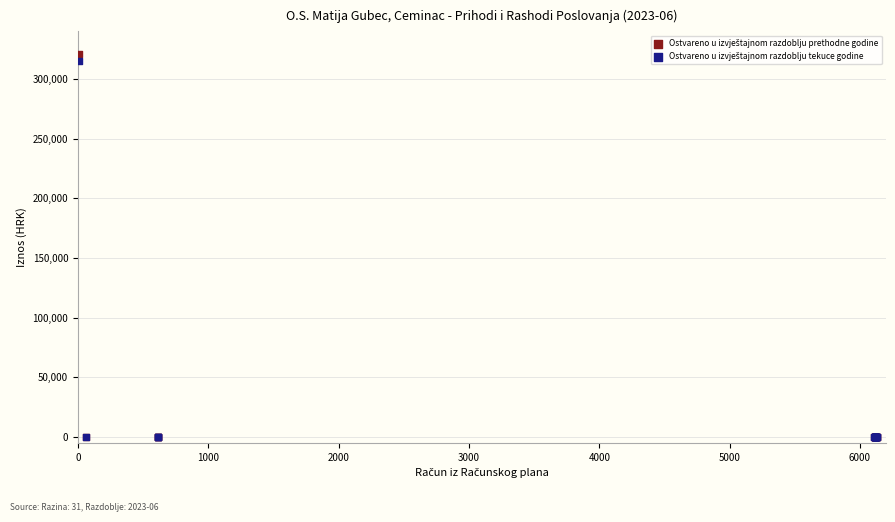

Across all series, what Y value is closest to 160409?

315363.1